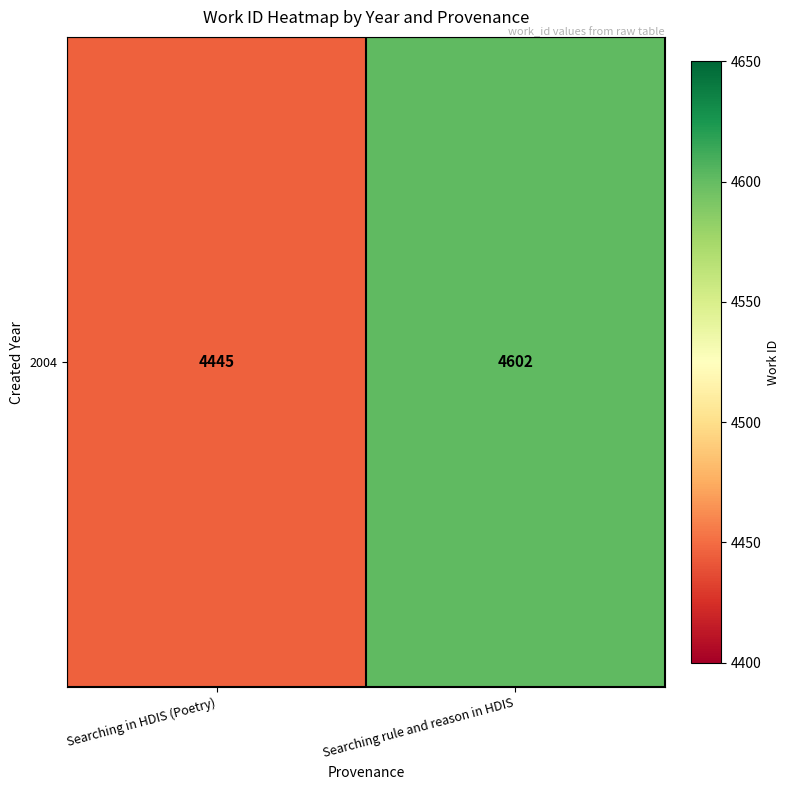

Is it true that the value at Searching rule and reason in HDIS is 1654?

False